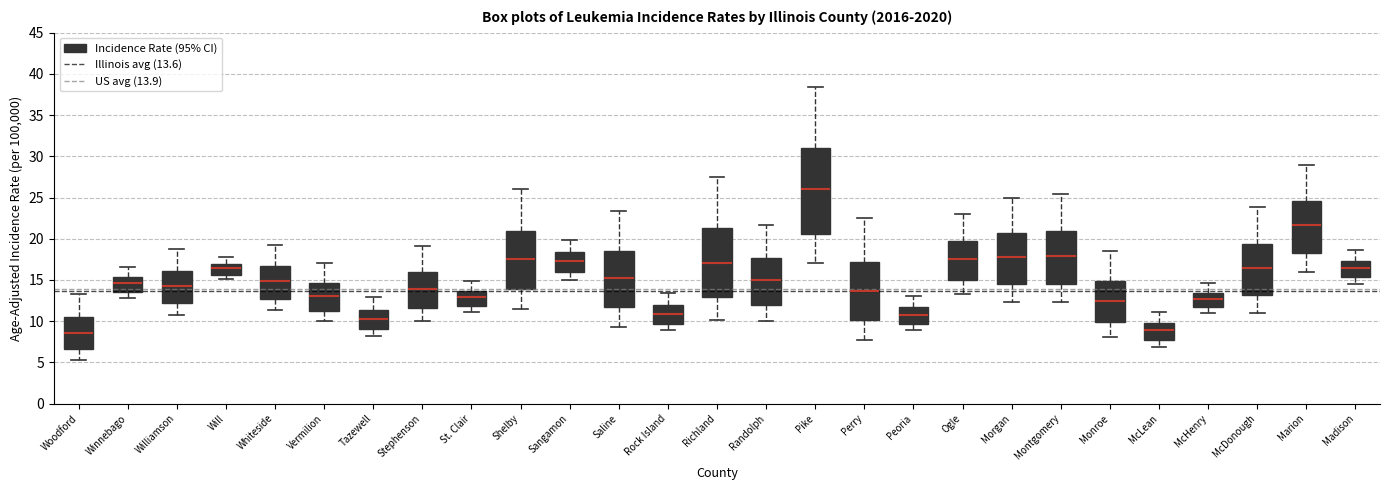

Which box has the highest median line?

Pike